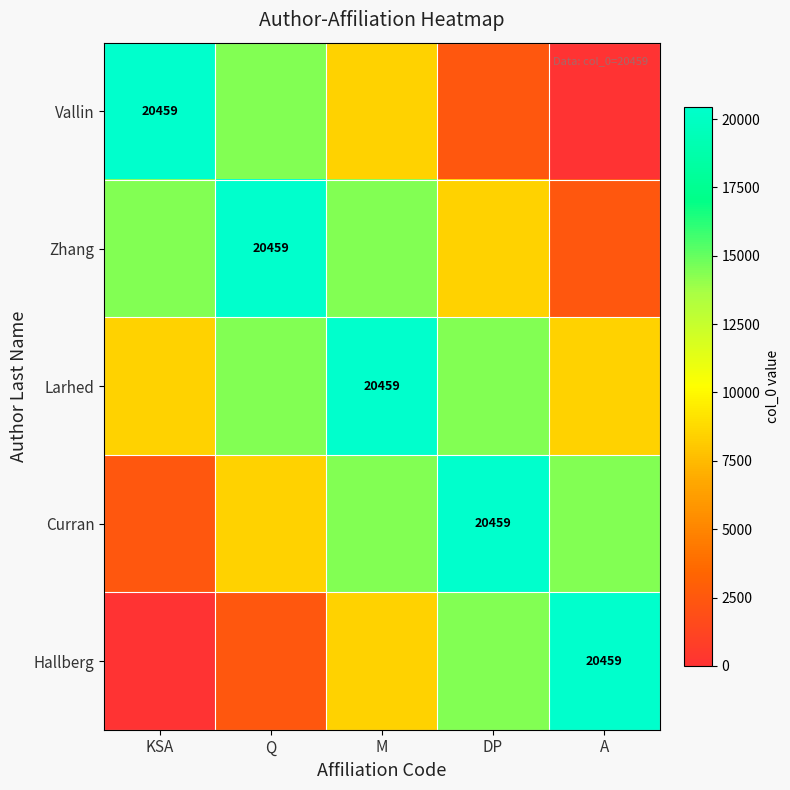

True or false: Vallin has a value of 20459 at KSA.

True